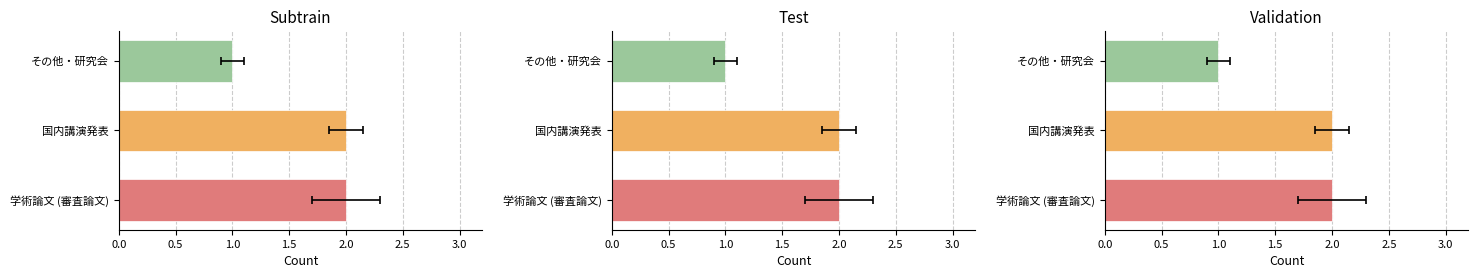

What are all the series names shown in the legend?

学術論文 (審査論文), 国内講演発表, その他・研究会